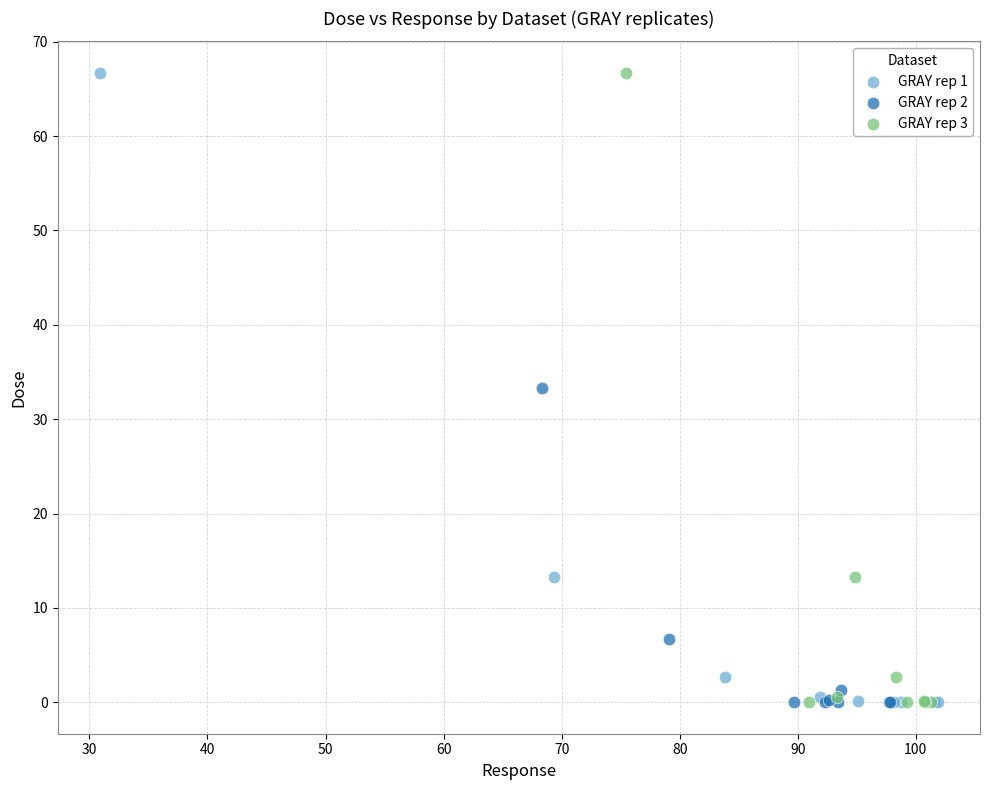

What are all the series names shown in the legend?

GRAY rep 1, GRAY rep 2, GRAY rep 3